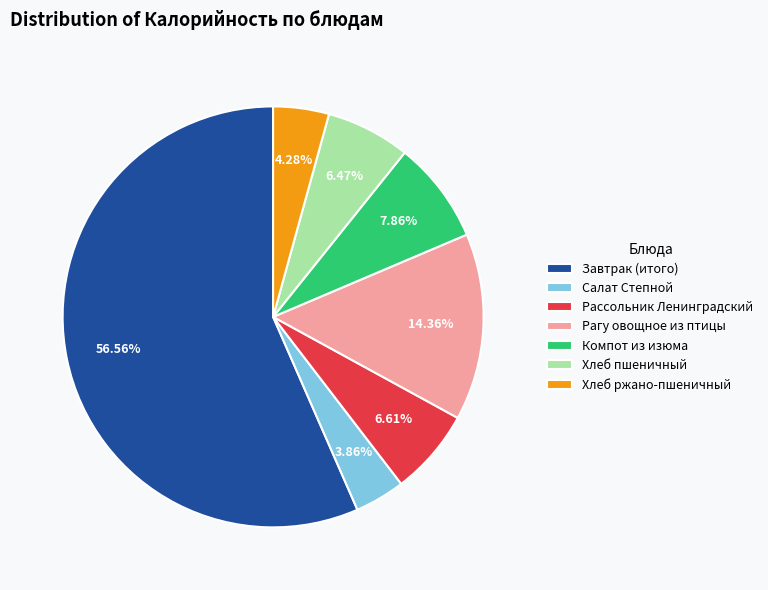

Approximately how many times larger is the value at Компот из изюма compared to Хлеб ржано-пшеничный?

1.8